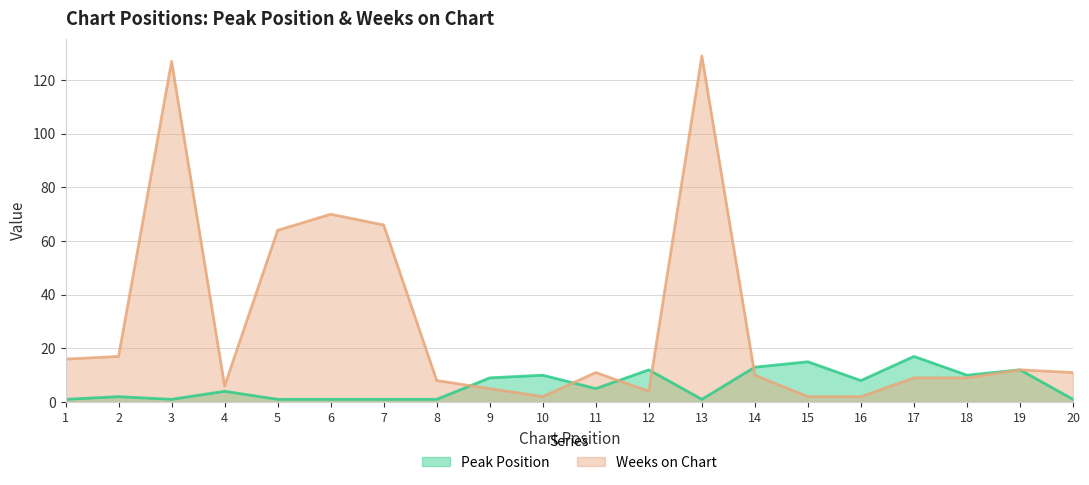

Is it true that Weeks on Chart equals 129 at 13?

True